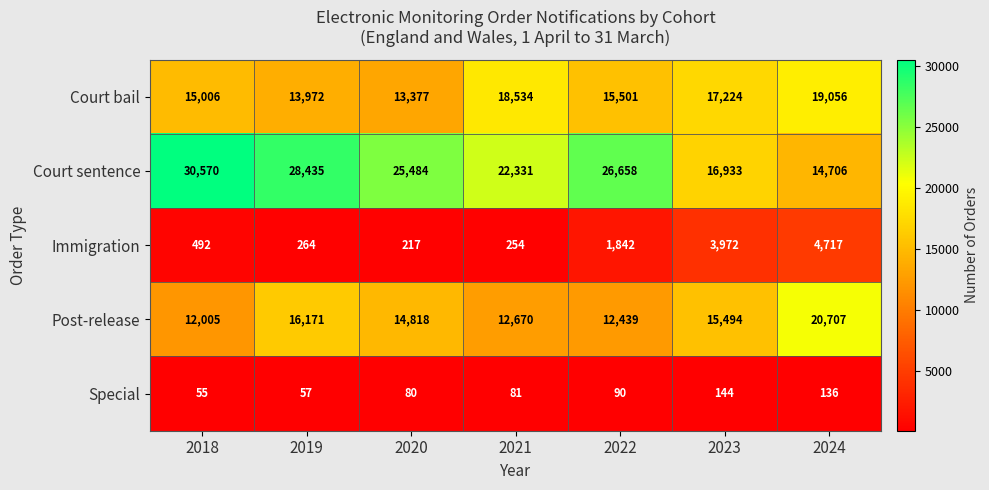

Is it true that Court sentence equals 16933 at 2023?

True